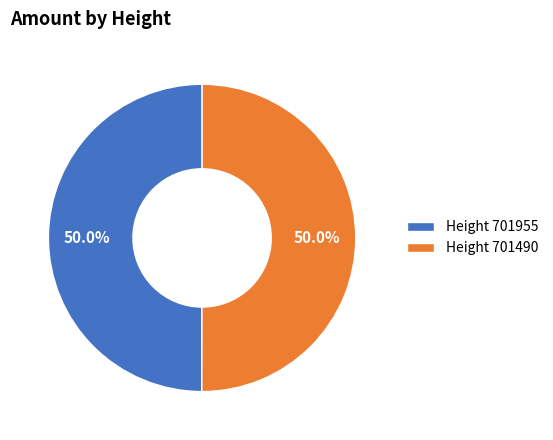

Combined, what portion of the pie is Height 701955 and Height 701490?

100.0%